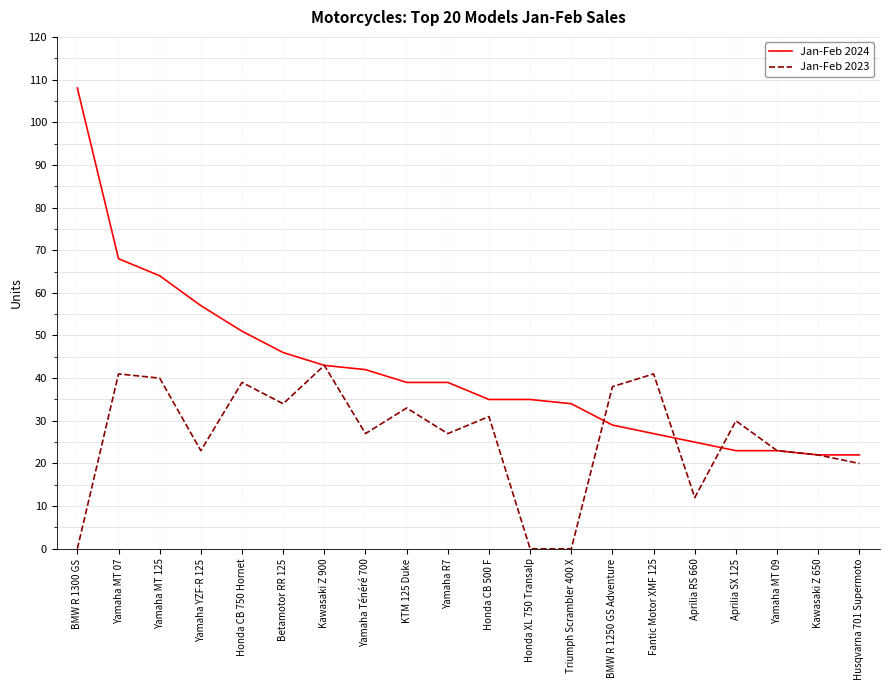

Which series has the largest total across all categories?

Jan-Feb 2024